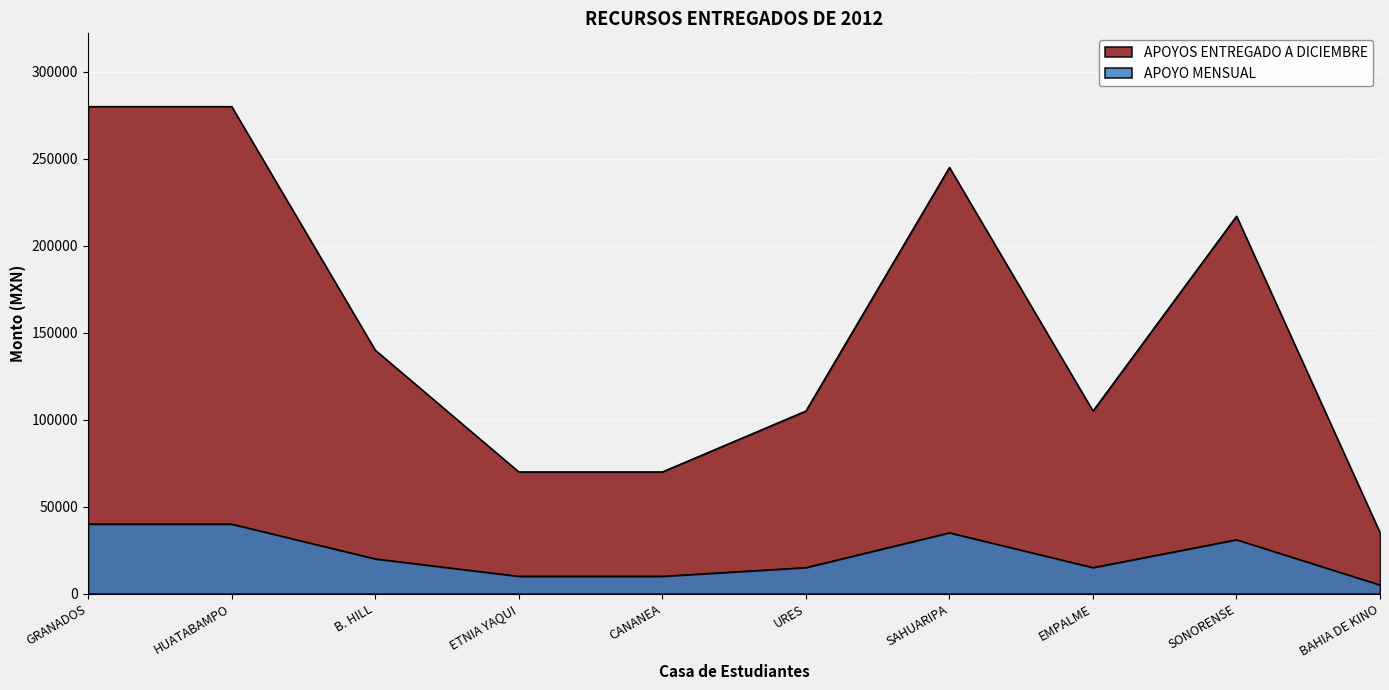

True or false: APOYO MENSUAL and APOYOS ENTREGADO A DICIEMBRE cross at least once.

False